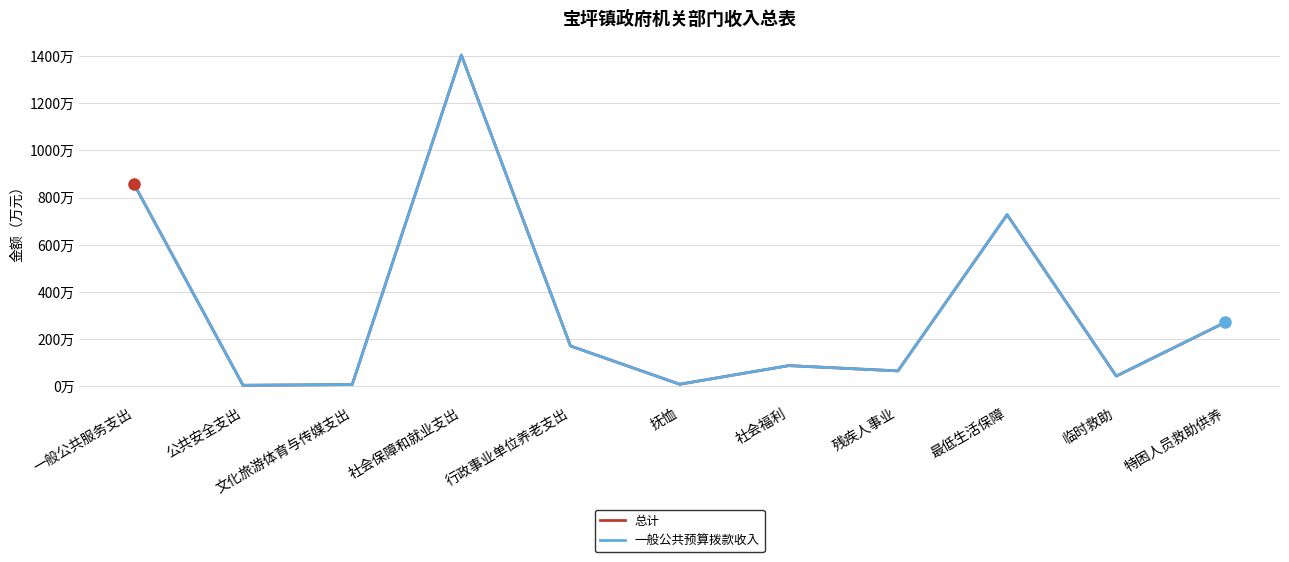

Reading left to right, transcribe all the data shown in this chart.

总计: 一般公共服务支出=857.9	公共安全支出=5.1	文化旅游体育与传媒支出=8.1	社会保障和就业支出=1403.0	行政事业单位养老支出=171.6	抚恤=9.5	社会福利=88.3	残疾人事业=65.9	最低生活保障=727.2	临时救助=44.0	特困人员救助供养=271.8
一般公共预算拨款收入: 一般公共服务支出=857.9	公共安全支出=5.1	文化旅游体育与传媒支出=8.1	社会保障和就业支出=1403.0	行政事业单位养老支出=171.6	抚恤=9.5	社会福利=88.3	残疾人事业=65.9	最低生活保障=727.2	临时救助=44.0	特困人员救助供养=271.8